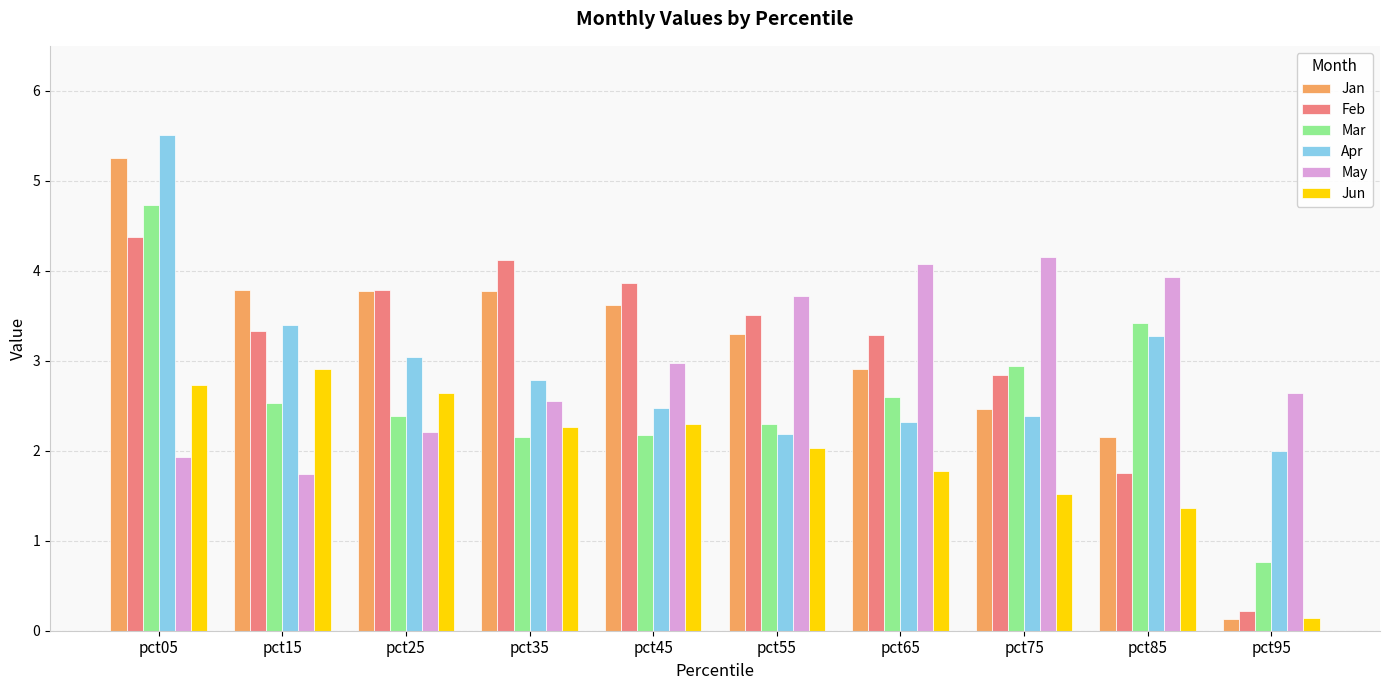

Rank the series at pct55 from lowest to highest value.

Jun, Apr, Mar, Jan, Feb, May